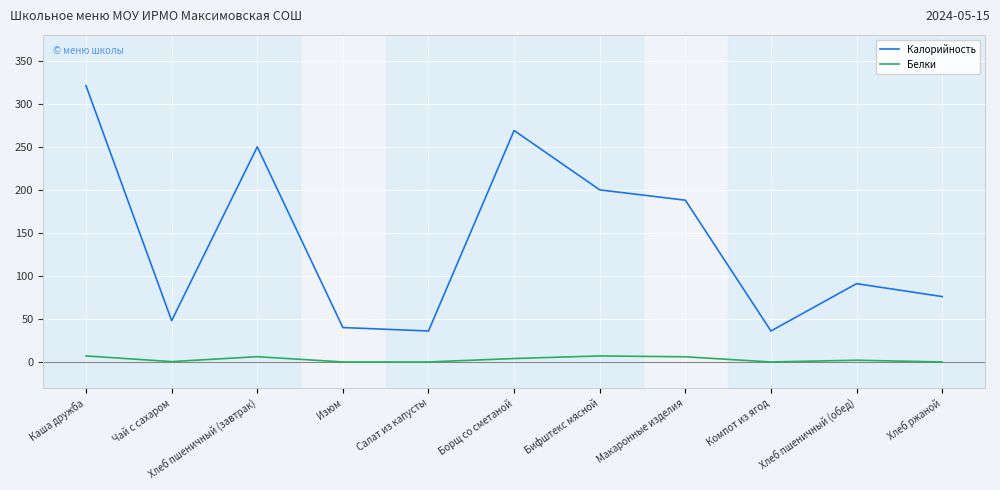

Count the number of categories in the chart.

11